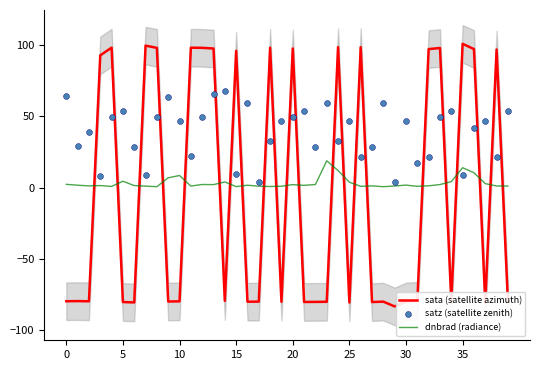

What are all the series names shown in the legend?

sata (satellite azimuth), dnbrad (radiance), satz (satellite zenith)